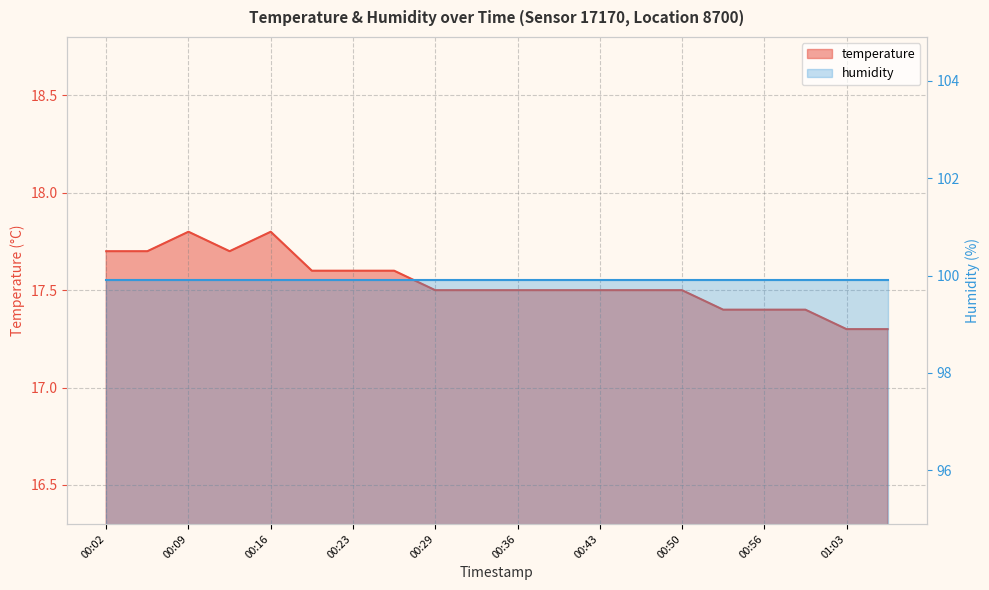

At which category does the data reach its first local peak?

00:09